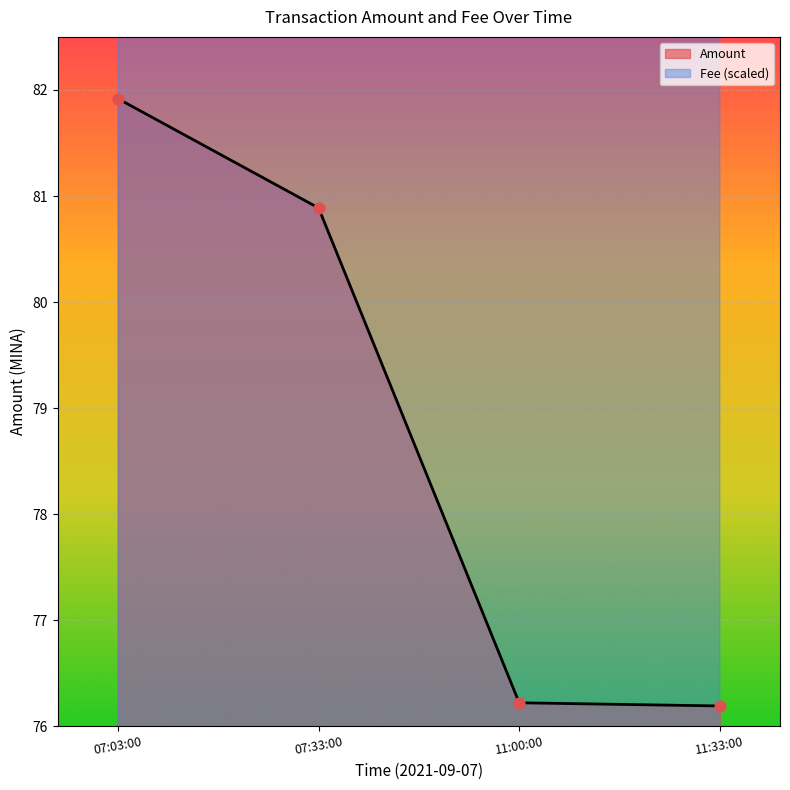

At how many categories does at least one series exceed 80?

4